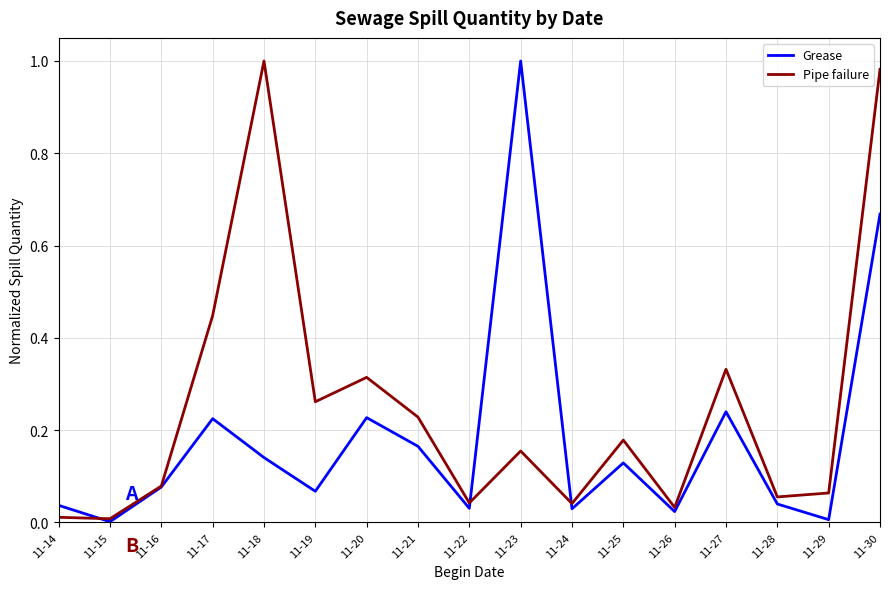

Is this an area chart (filled region under the line)?

No